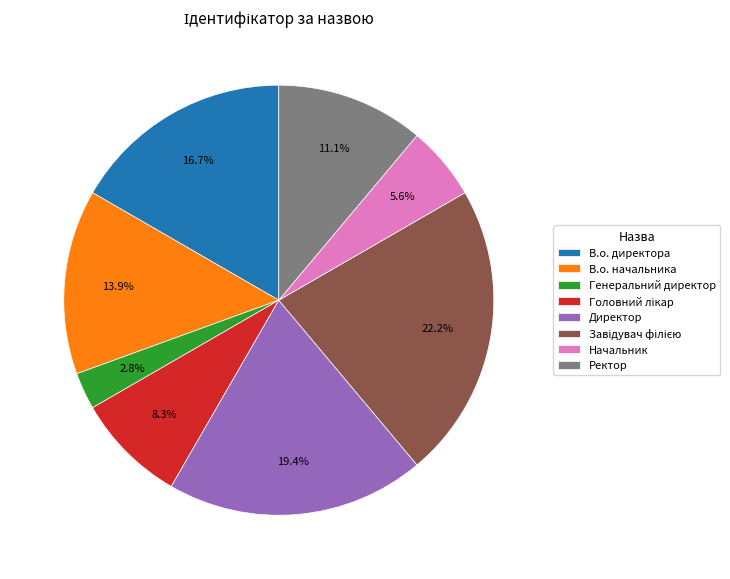

Do Ректор and В.о. начальника together represent more than half of the pie?

No